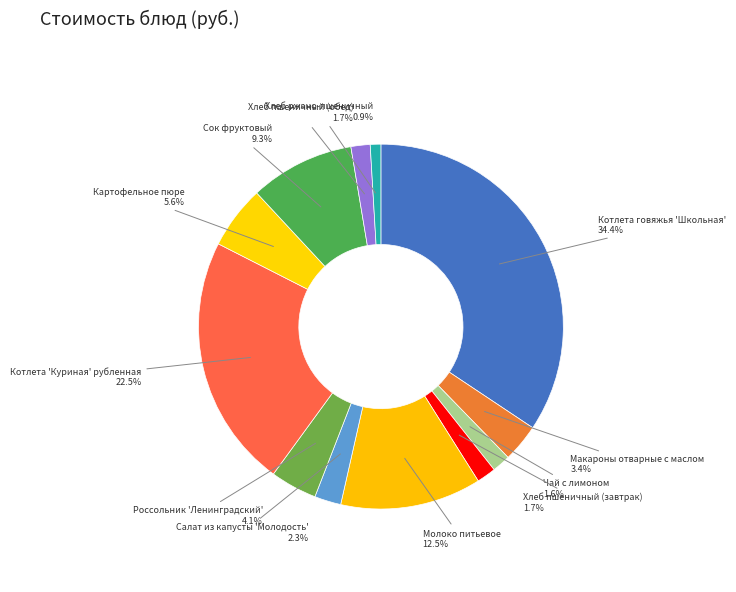

Count the number of slices in the pie.

12